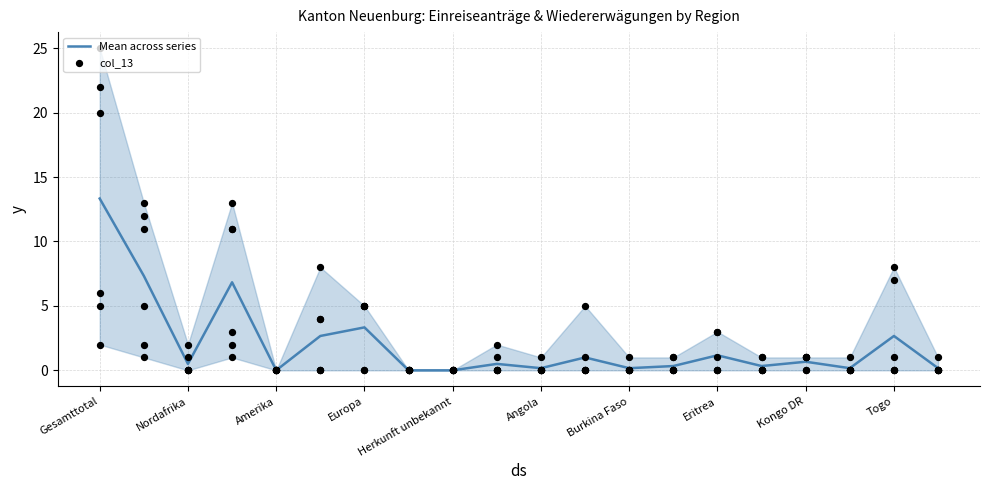

Which series has the widest spread of Y values?

col_13